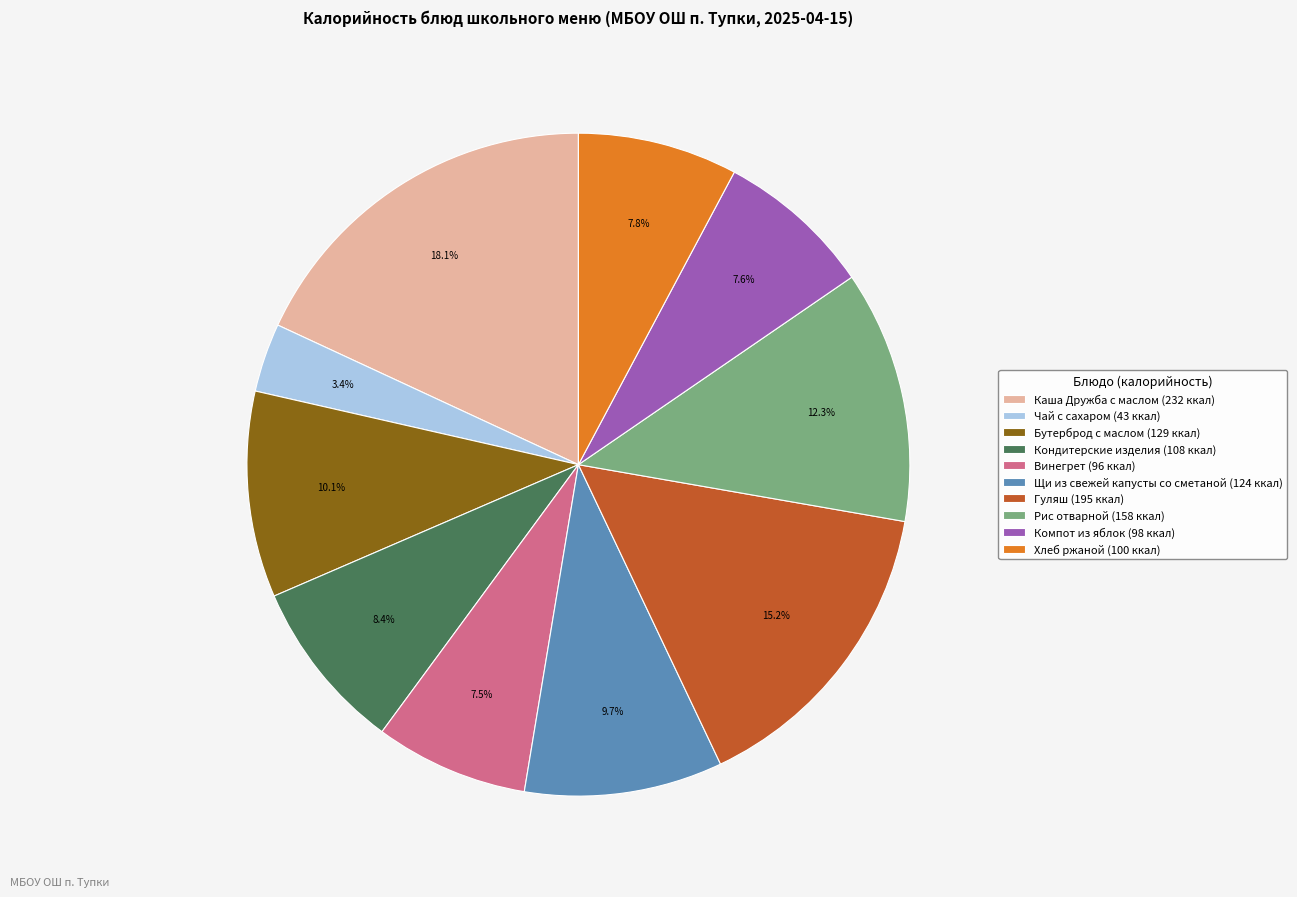

Is it true that Бутерброд с маслом is 10% of the pie?

True